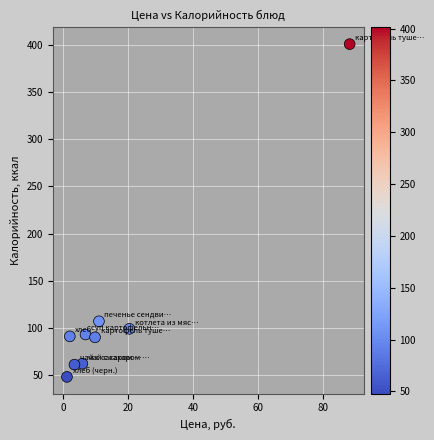

What is the range of Y values (max minus min)?

353